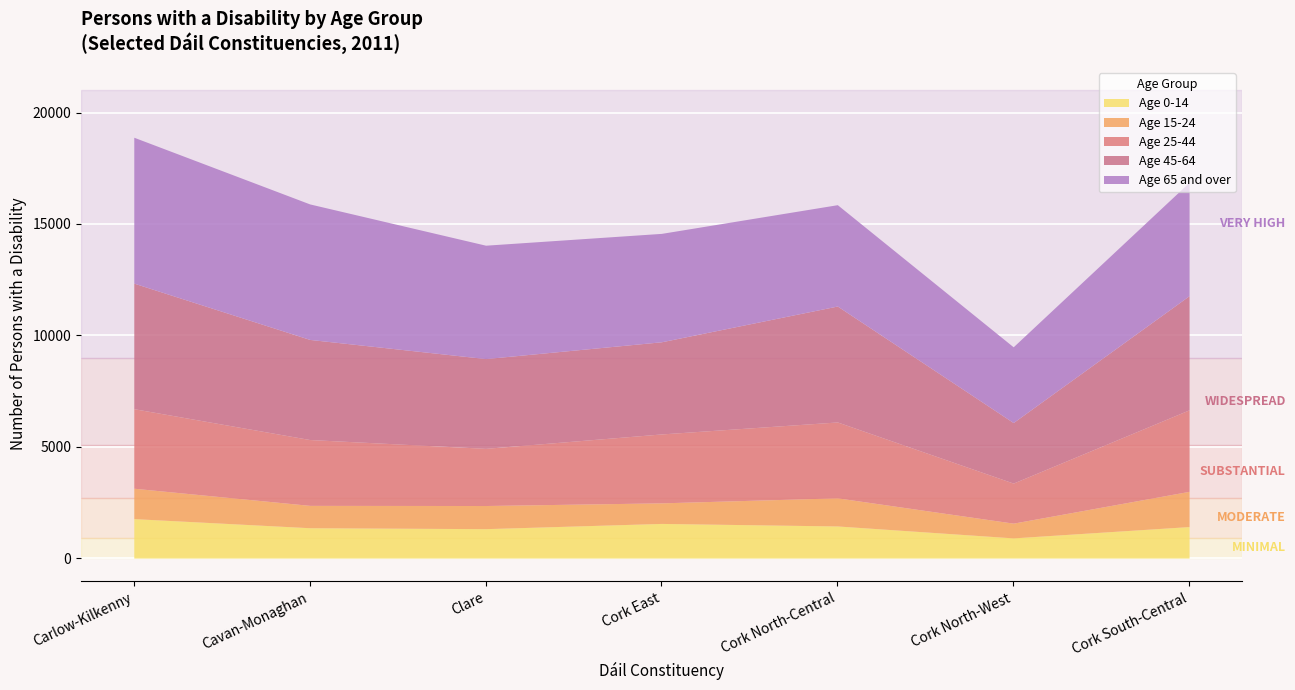

True or false: Age 25-44 and Age 15-24 cross at least once.

False